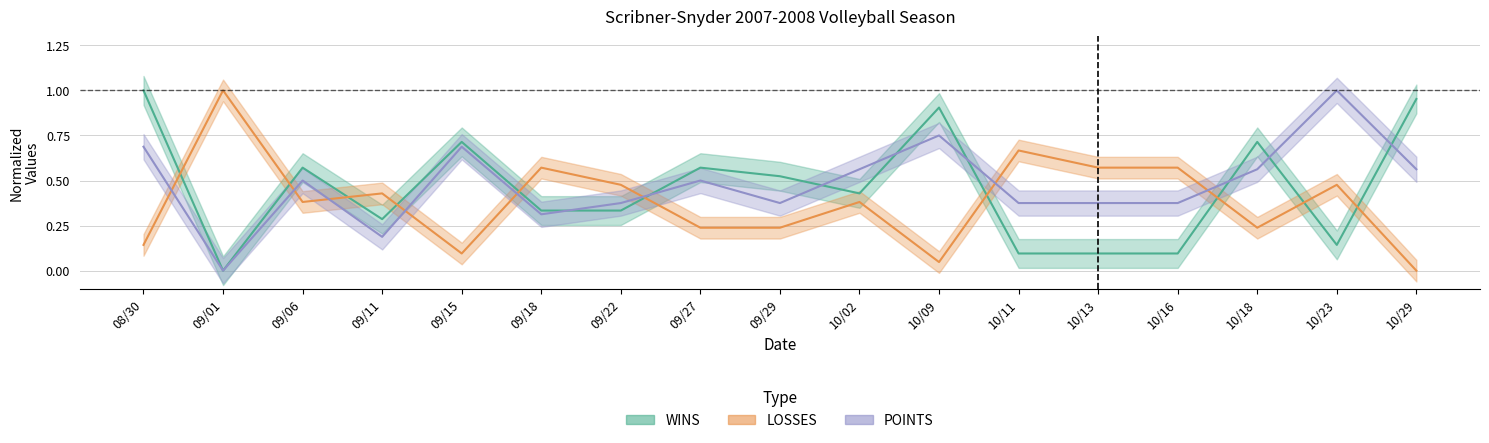

Which series has the largest total across all categories?

POINTS